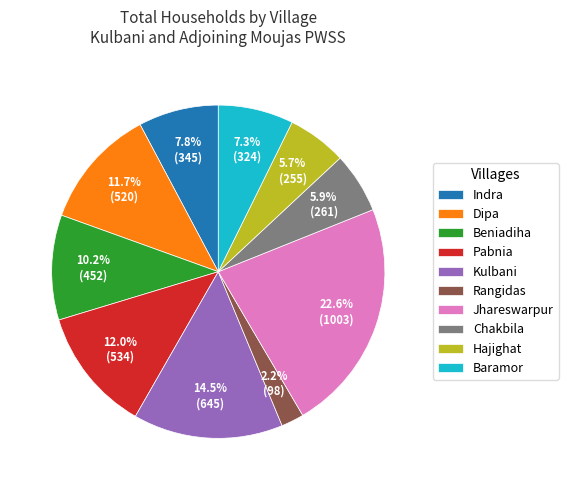

What is the total percentage of Beniadiha and Dipa?

21.9%